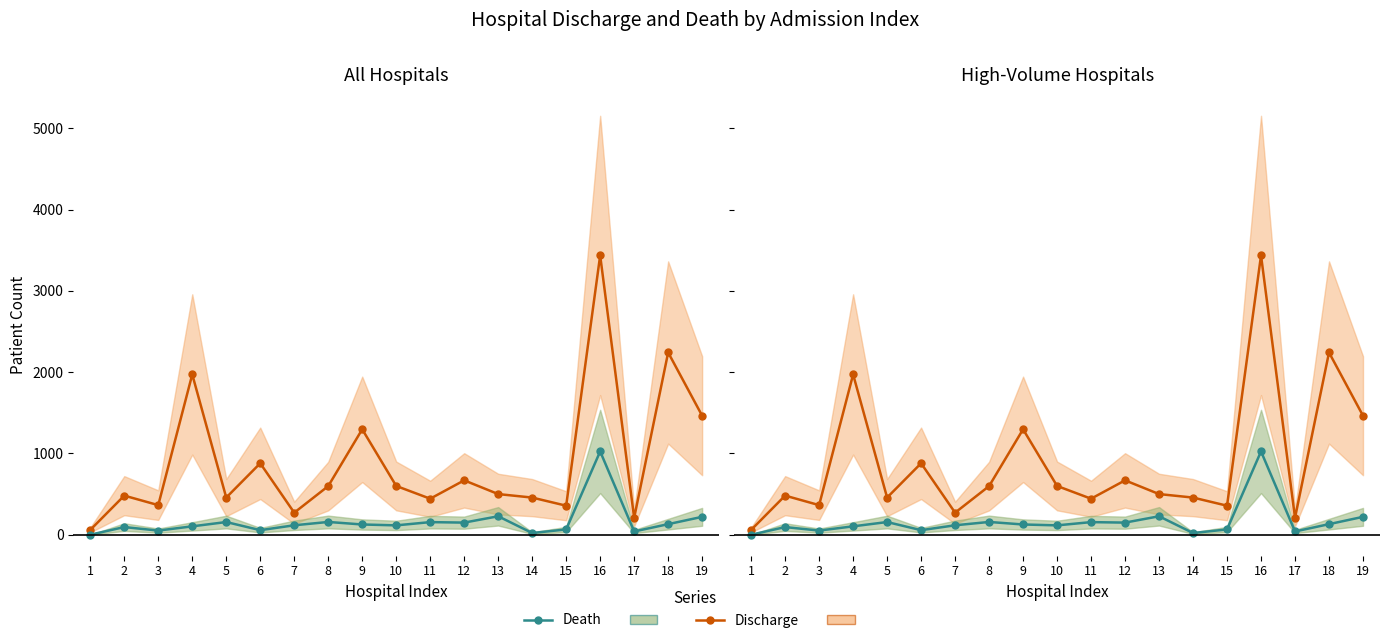

True or false: Death has a value of 58 at 17.

False